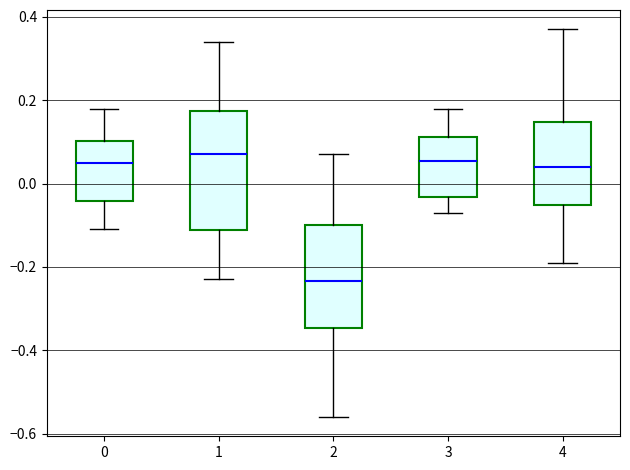

Where does the upper whisker of the box at x = 0 end on the y-axis? The values are not printed on the chart, so give them approximately, as read against the axis.

0.18